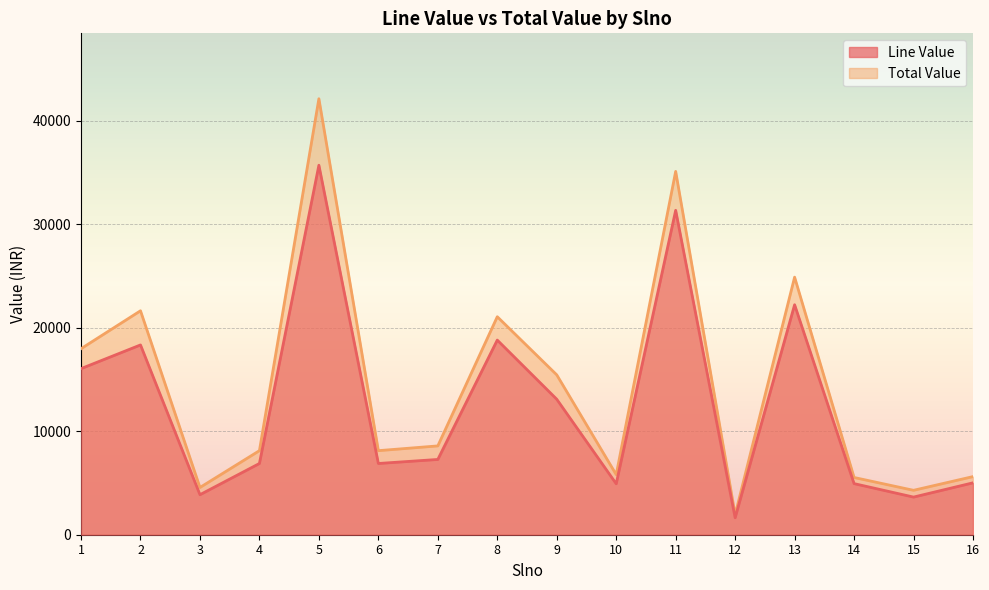

At how many categories does at least one series exceed 17432?

6